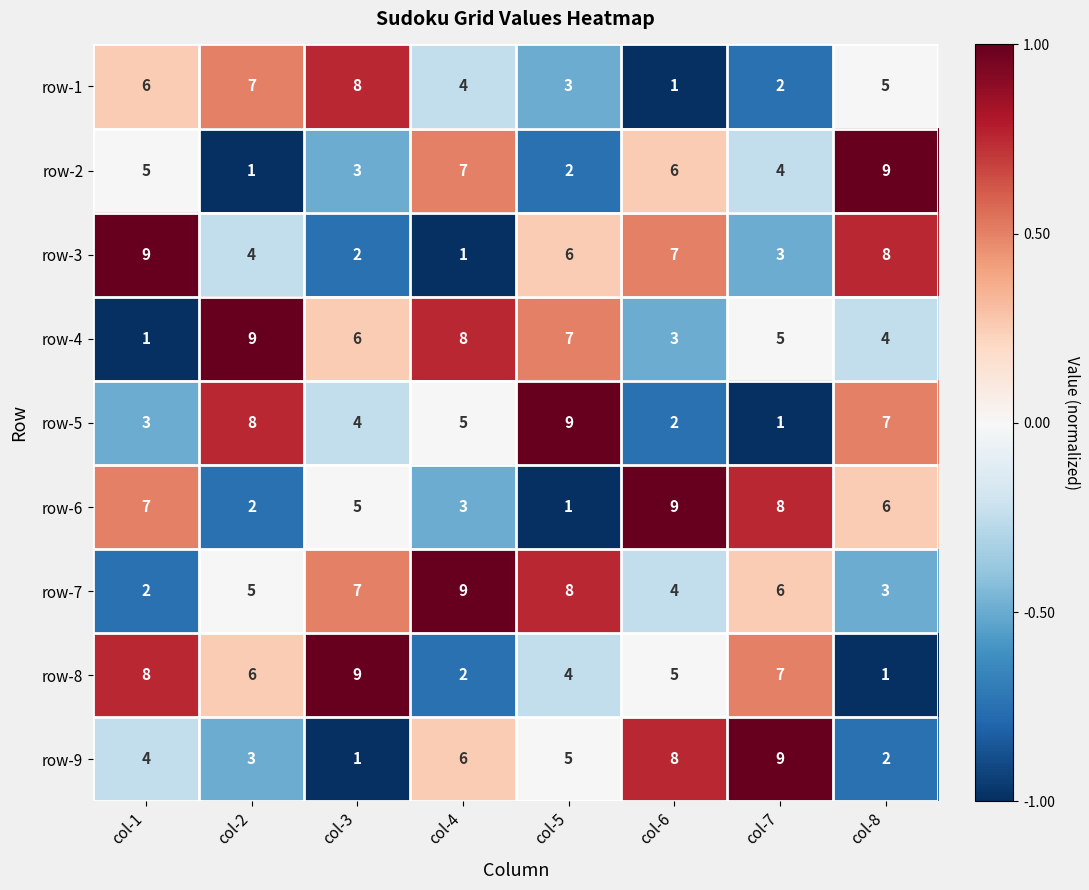

What is the difference between the row-4 values at col-1 and col-3?

5